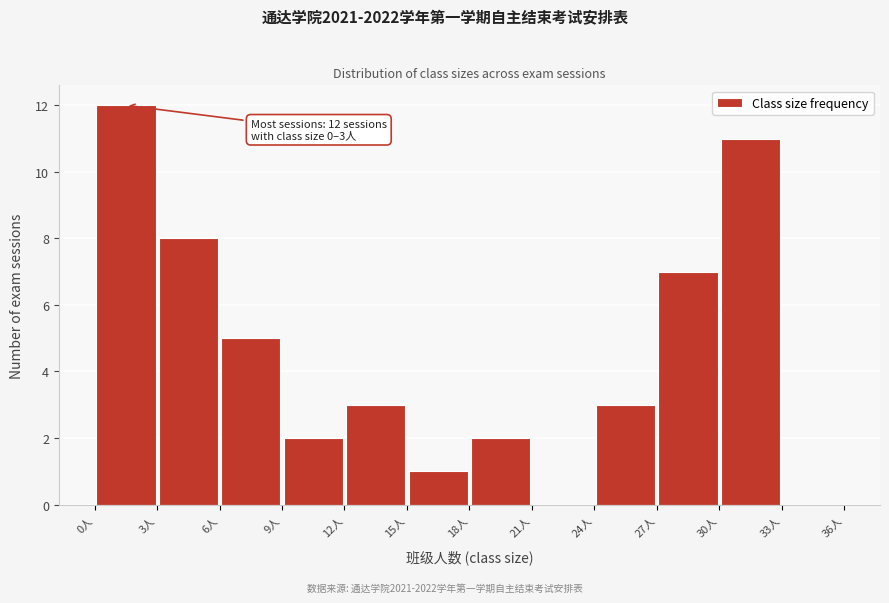

Over which range of the x-axis is the bar tallest?

0 to 3